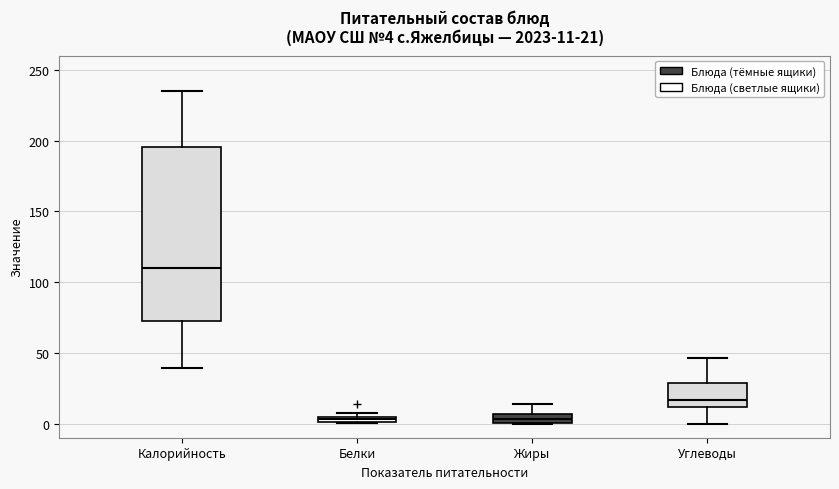

Comparing the boxes themselves (not the whiskers), which one is the tallest?

Калорийность